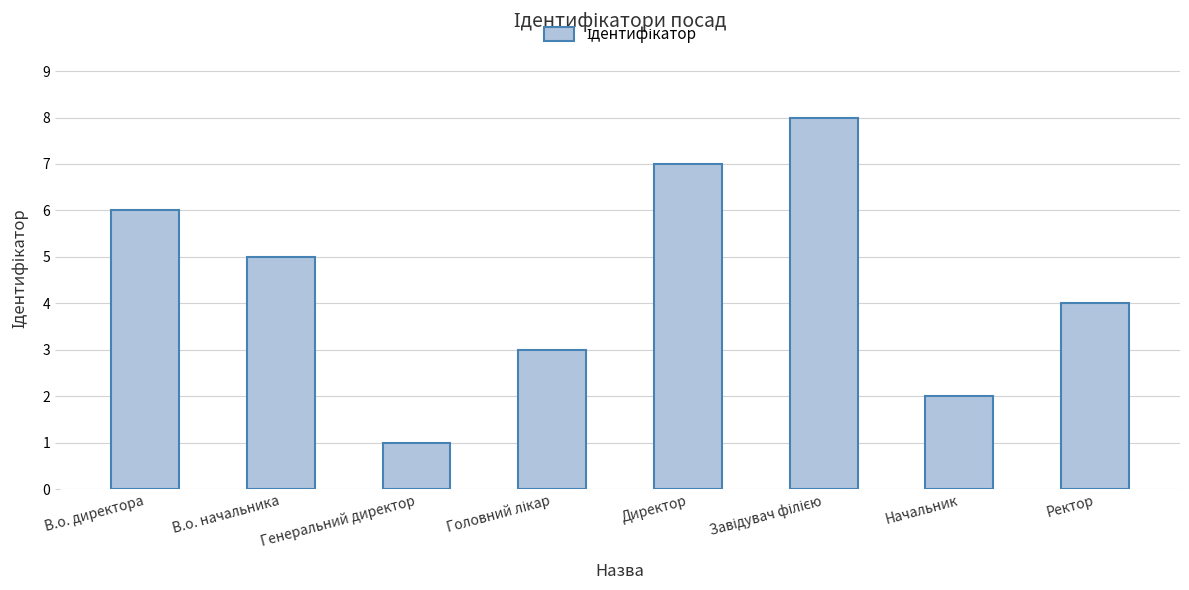

How many bars are there in total?

8